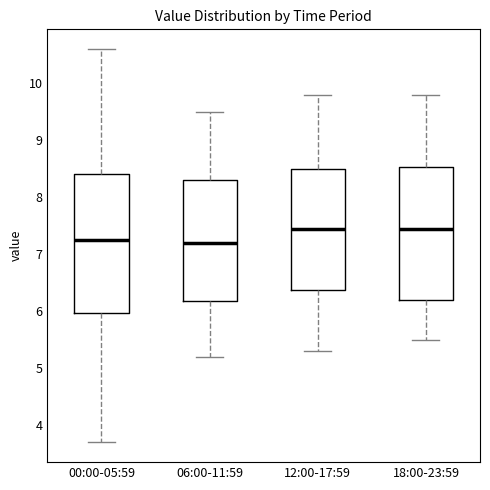

Reading left to right, read every box against the y-axis: the position of its median line, the range the box covers, and the ends of its whiskers. The values are not printed on the chart, so give them approximately, as read against the axis.

00:00-05:59: median 7.3, box 6.0 to 8.4, whiskers 3.7 to 10.6
06:00-11:59: median 7.2, box 6.2 to 8.3, whiskers 5.2 to 9.5
12:00-17:59: median 7.5, box 6.4 to 8.5, whiskers 5.3 to 9.8
18:00-23:59: median 7.5, box 6.2 to 8.5, whiskers 5.5 to 9.8